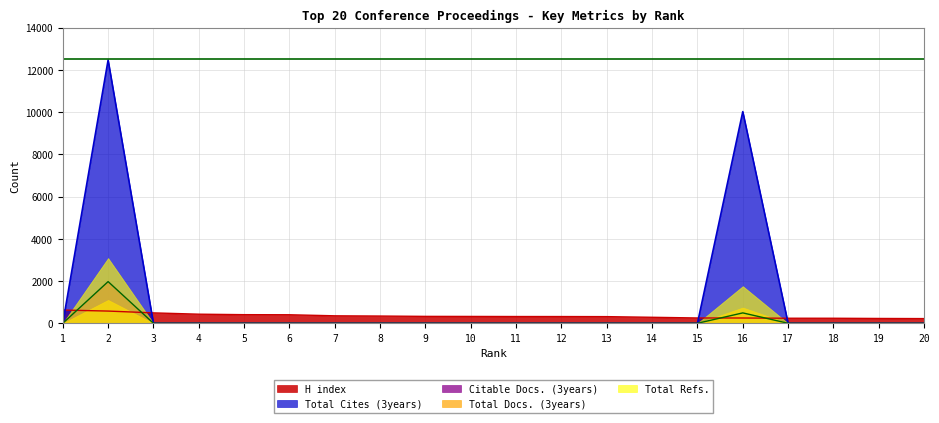

True or false: H index and Total Docs. (3years) cross at least once.

True